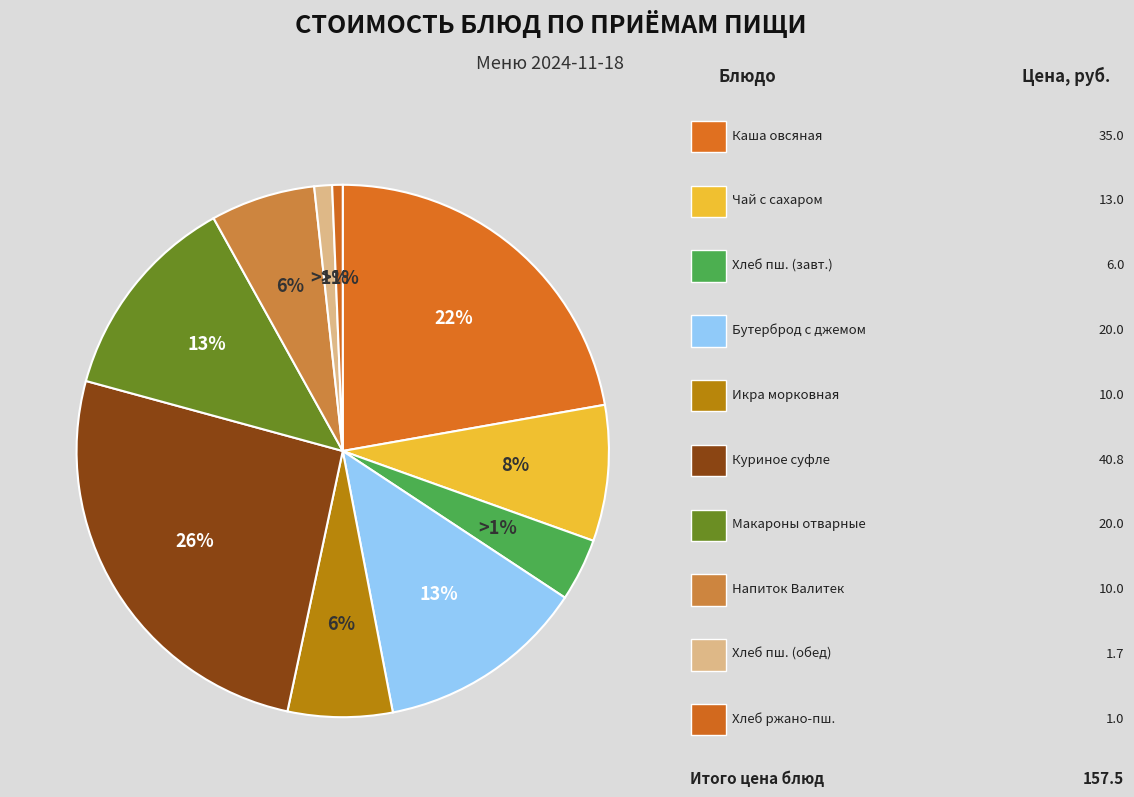

Is it true that Макаронные изделия отварные is 13% of the pie?

True